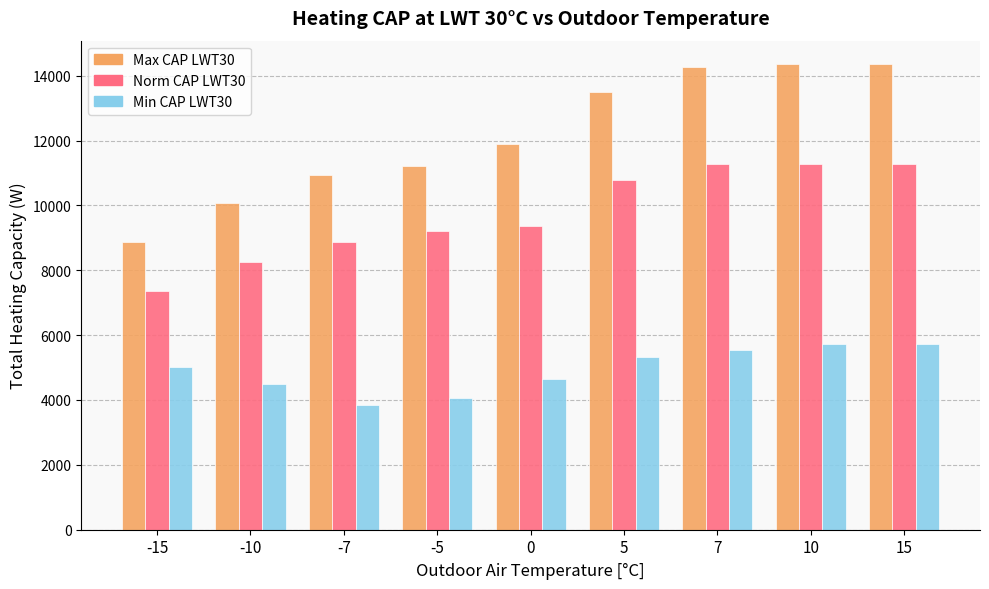

What is the difference between the highest and lowest values at -7?

7091